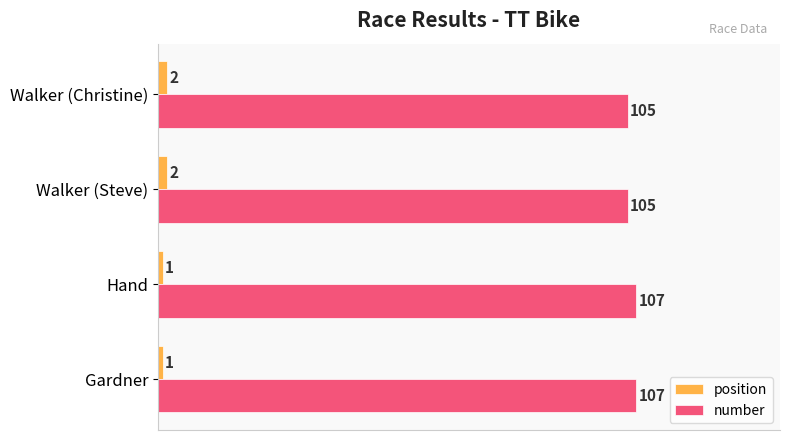

What are all the series names shown in the legend?

position, number